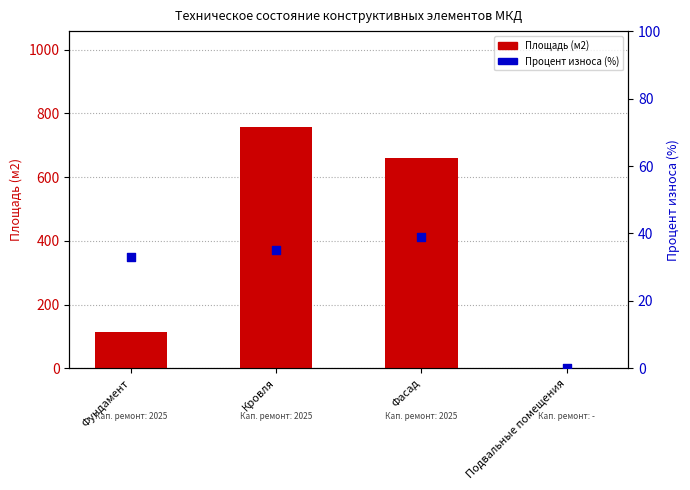

Which series has the largest Y range (max minus min)?

Площадь (м2)